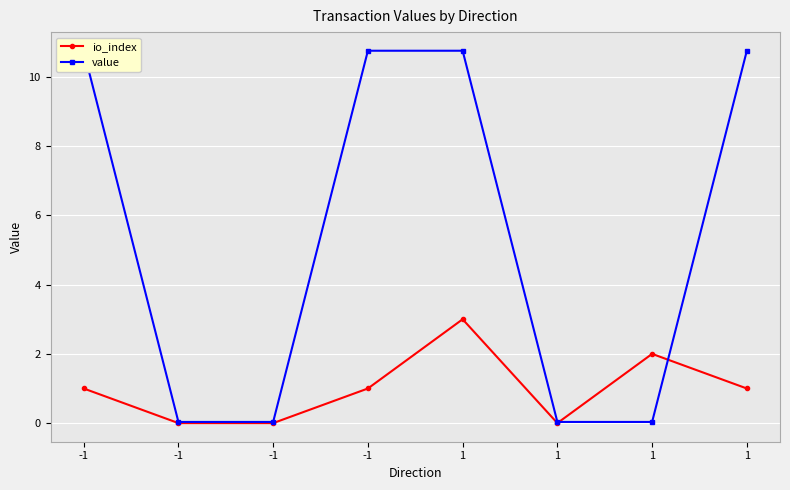

What is the total value across all series at -1?

11.8